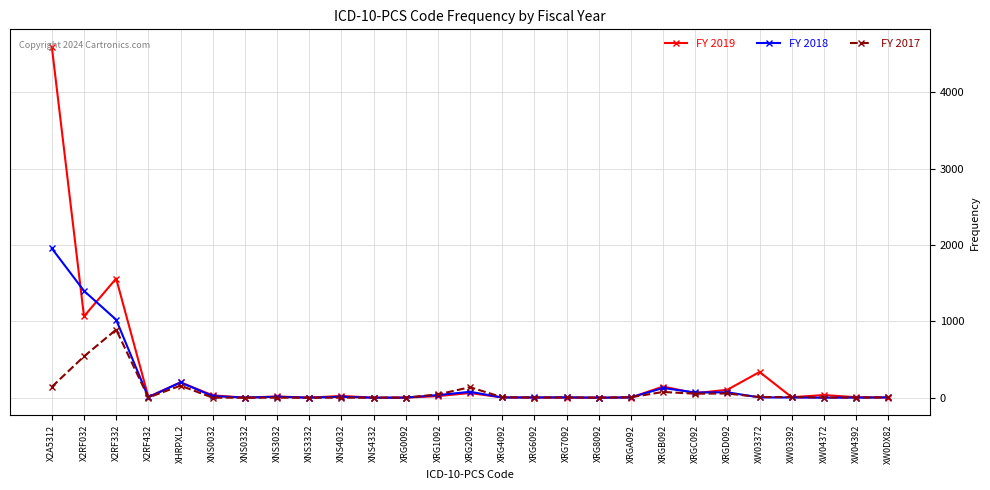

What is the value of the FY 2017 point at the 3rd from the left?

892